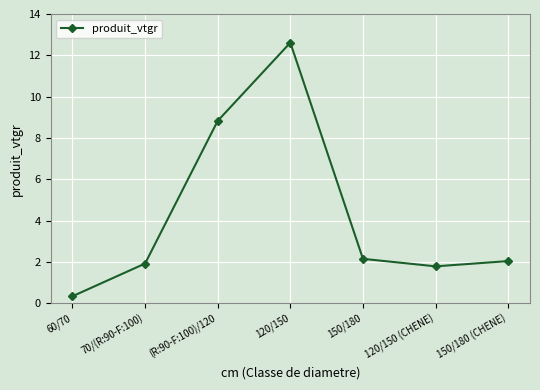

What is the average value?

4.2